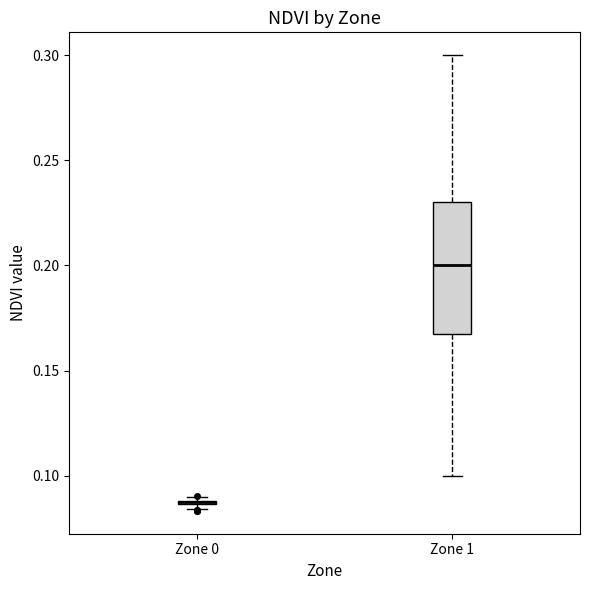

Which box is the tallest, from its lower edge to its upper edge?

Zone 1